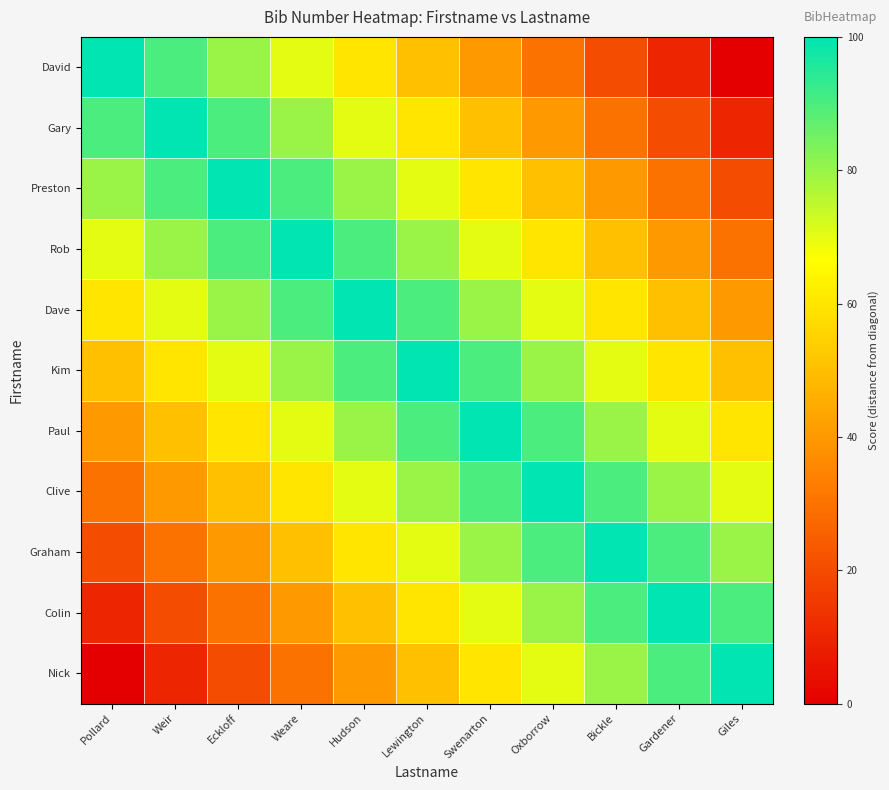

Between Lewington and Weare, which is larger?

Weare